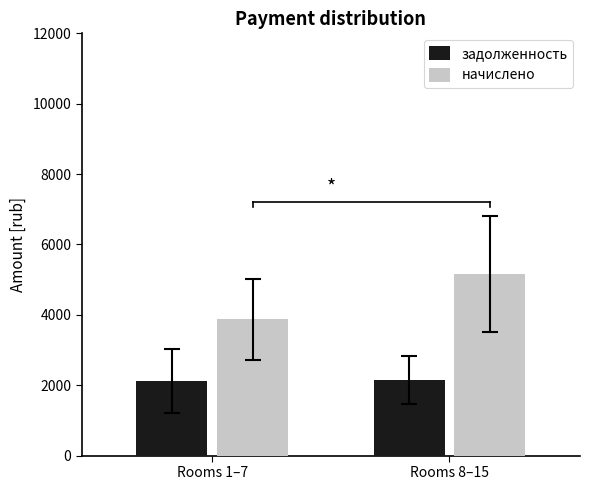

What position from the left is Rooms 8–15?

2